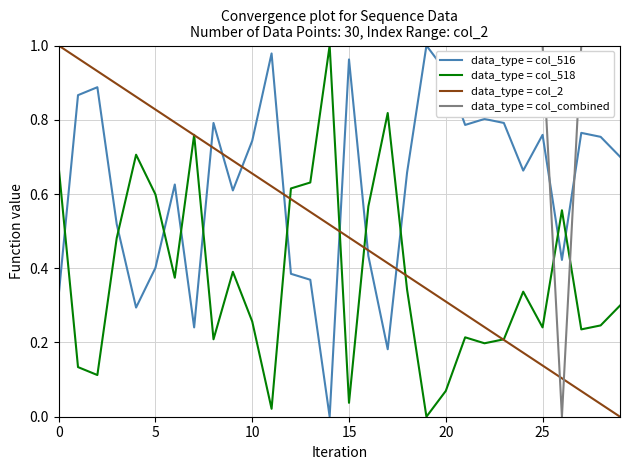

Is this an area chart (filled region under the line)?

No